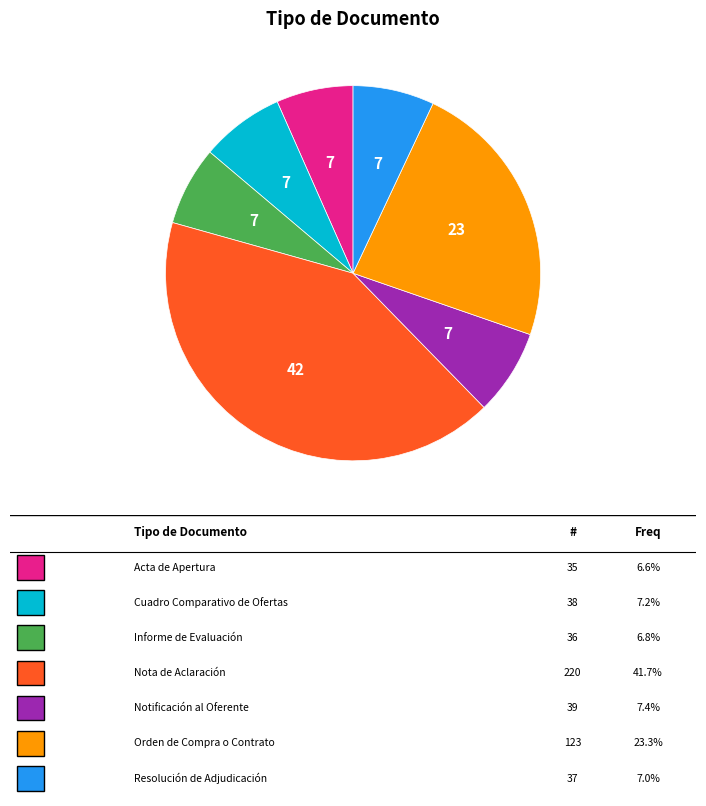

Does any single category account for the majority?

No